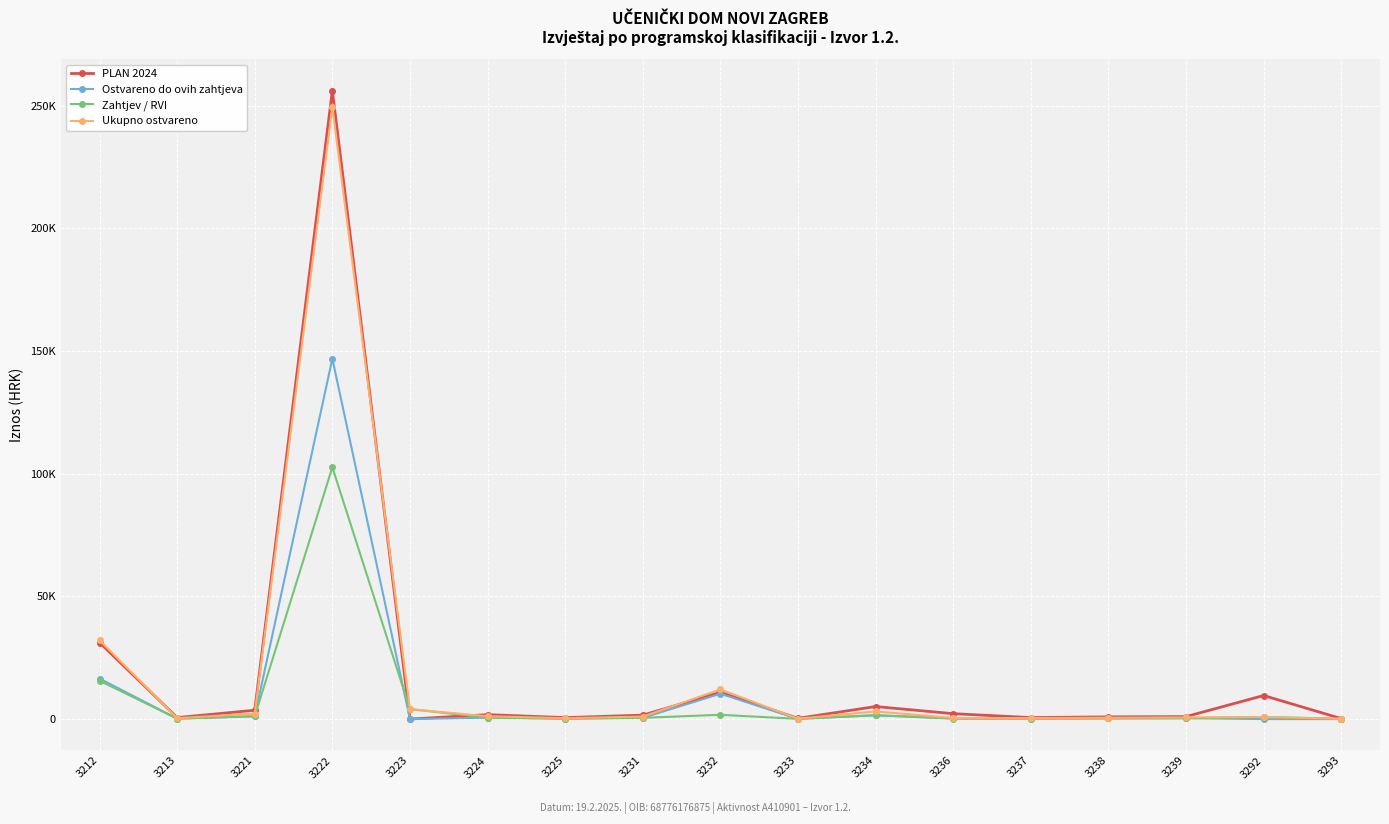

What are all the series names shown in the legend?

PLAN 2024, Ostvareno do ovih zahtjeva, Zahtjev / RVI, Ukupno ostvareno